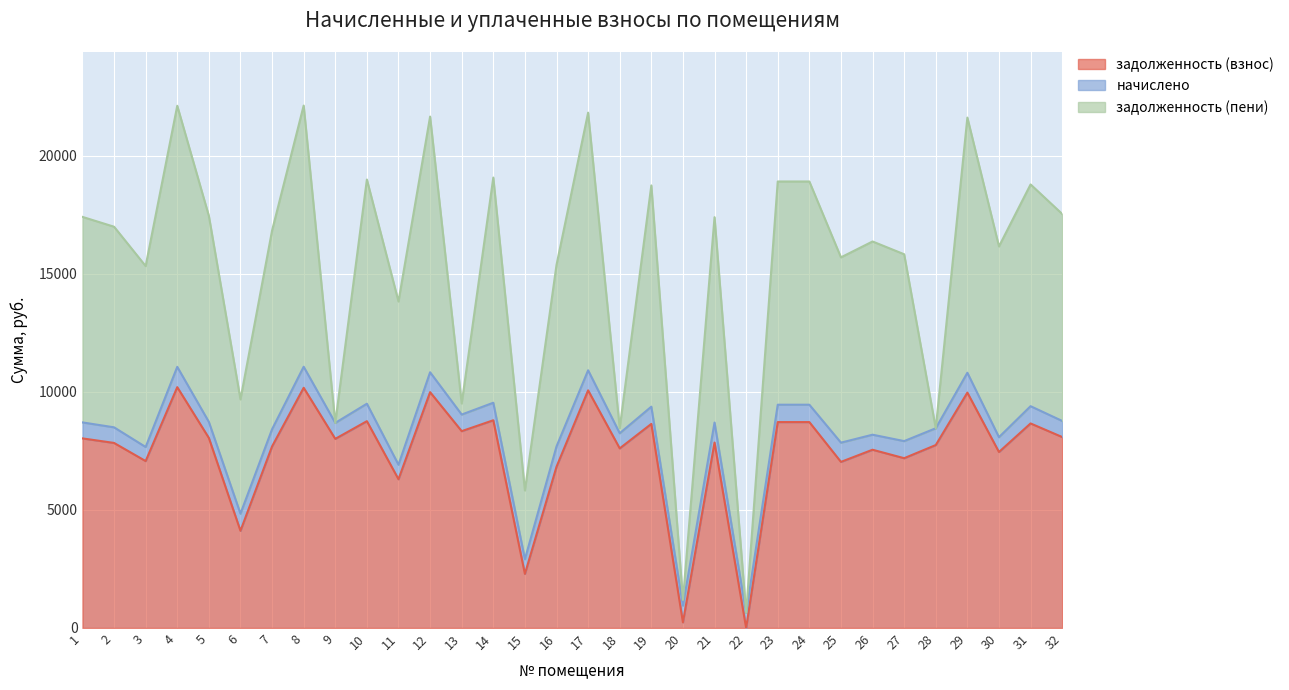

The value of начислено at 19 is 264.7. True or false?

False